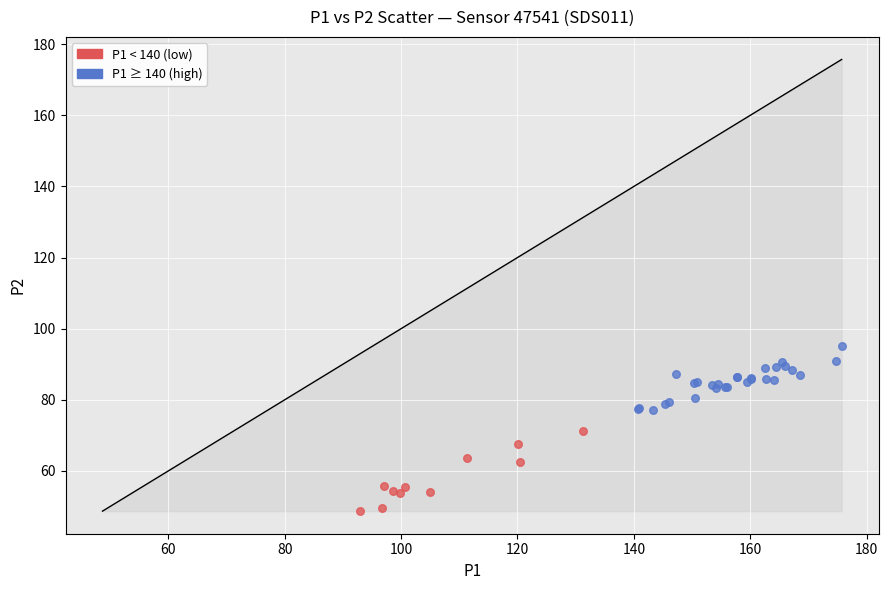

Which series contains the lowest Y value?

P1 < 140 (low)